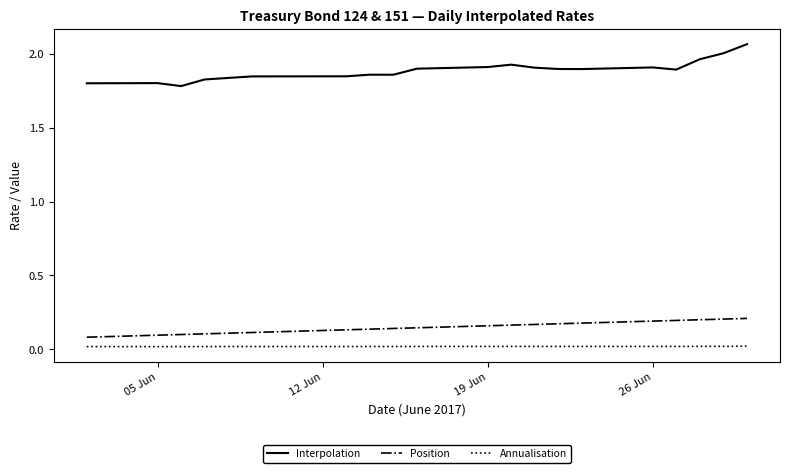

Rank the series by their maximum value, from lowest to highest.

Annualisation, Position, Interpolation